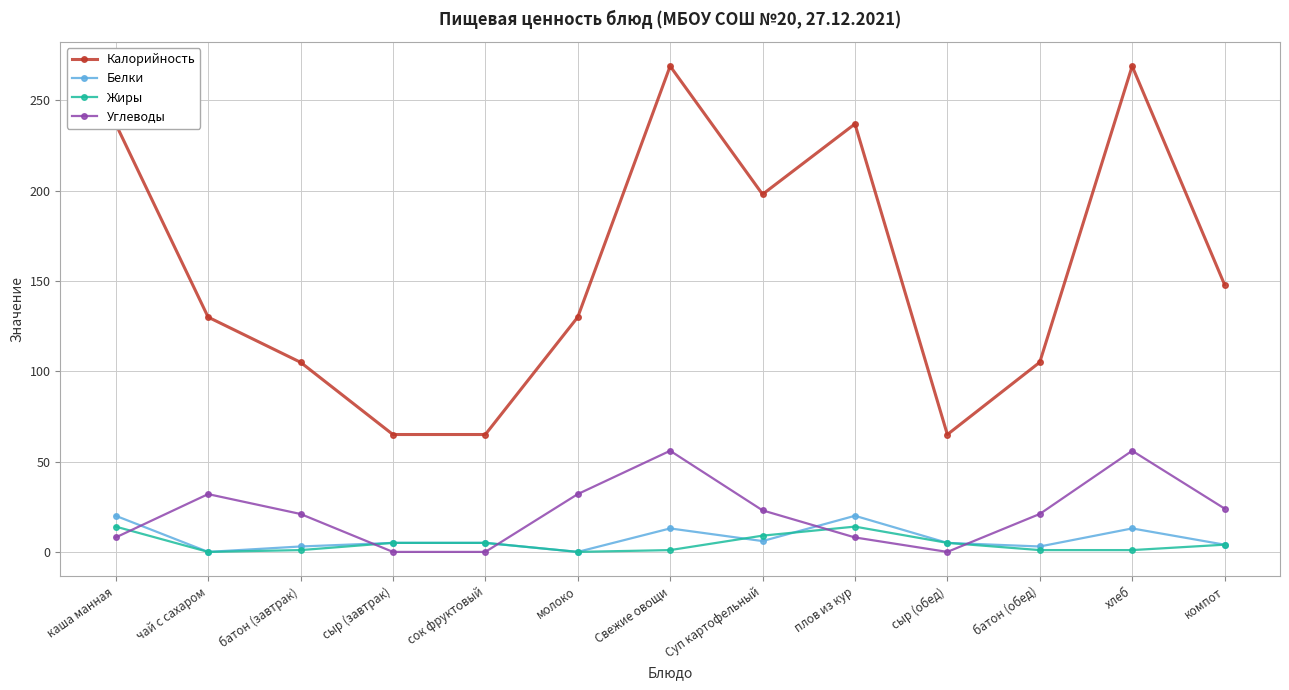

Between Свежие овощи and сыр (обед), which series saw the biggest shift?

Калорийность